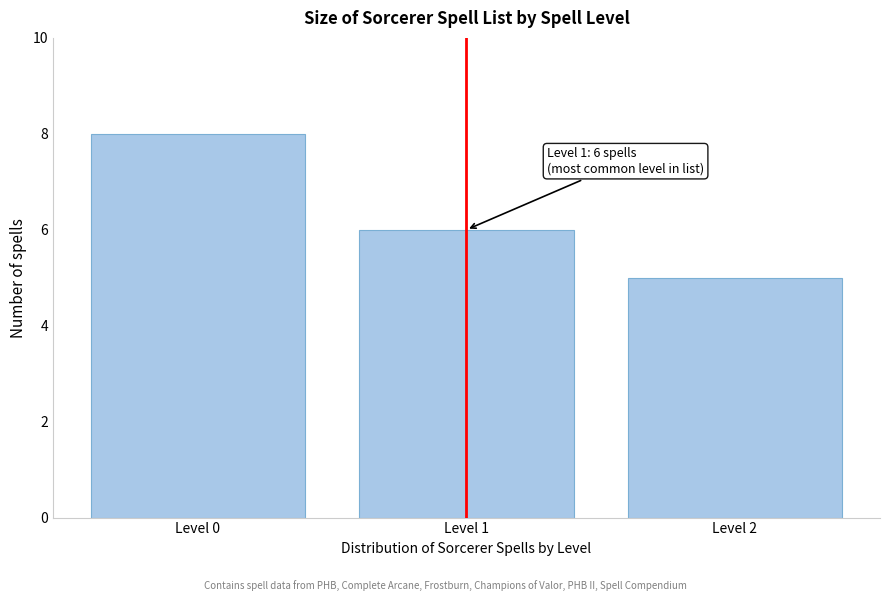

Reading right to left, extract all data points from this chart.

Level 2=5	Level 1=6	Level 0=8